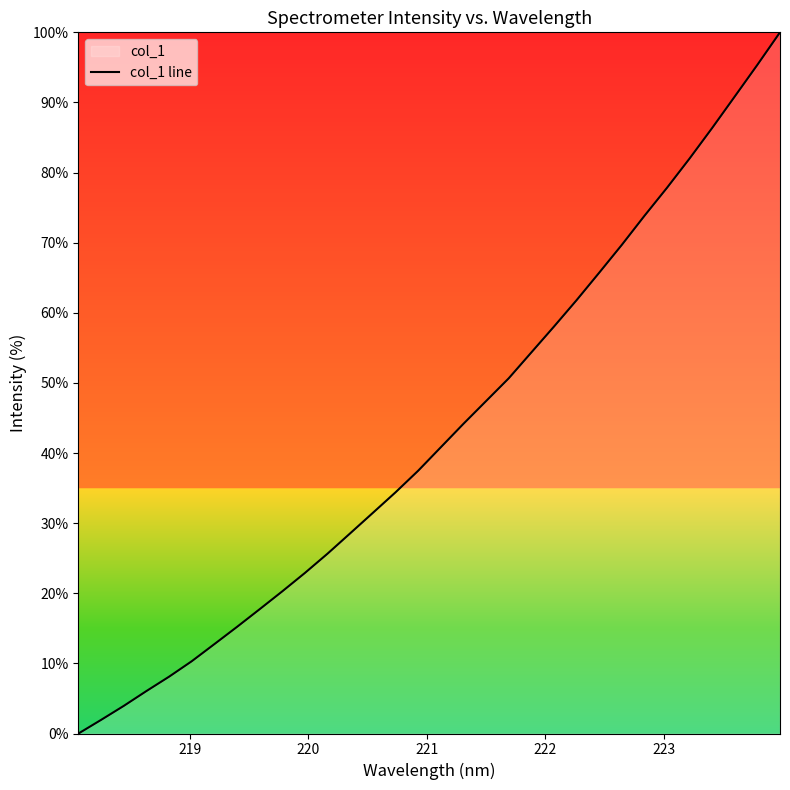

What is the difference between the maximum and minimum values?

100.0